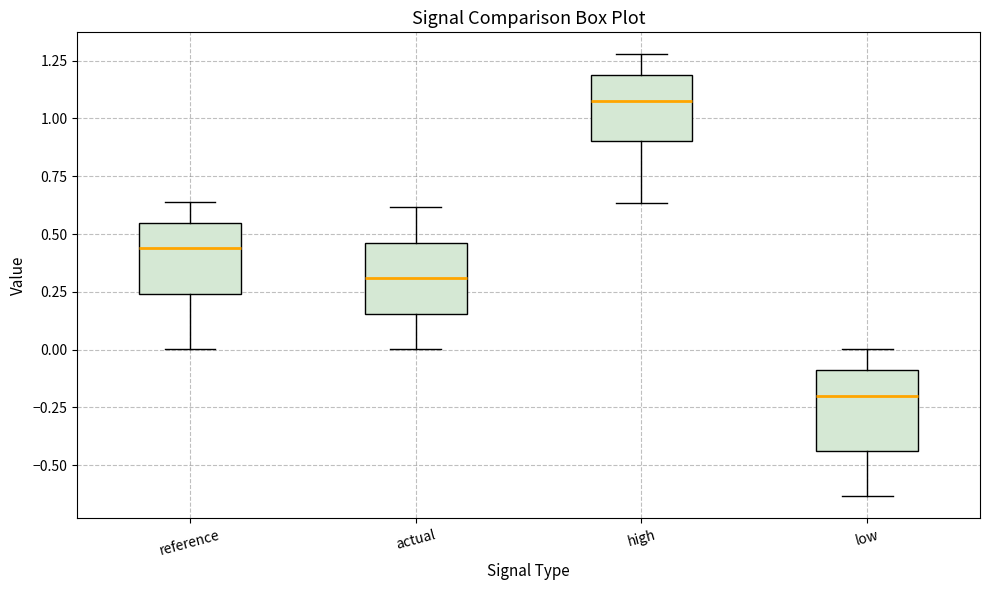

Which box's median line is the lowest?

low